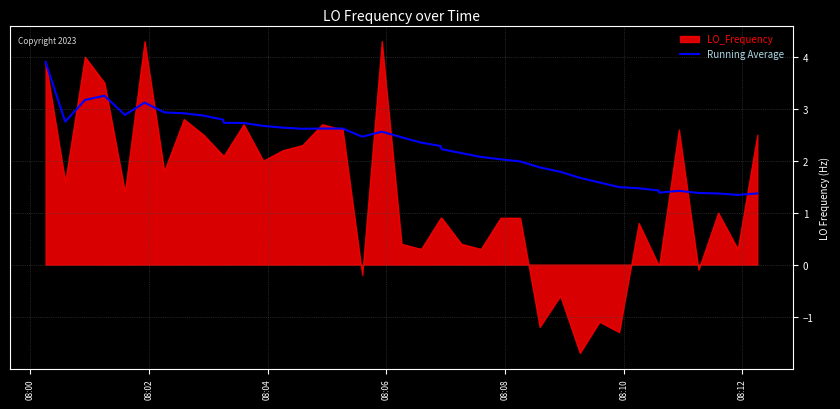

How many lines are shown in the chart?

1